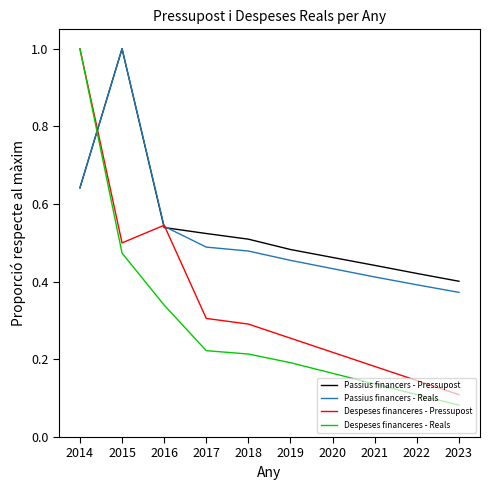

Which series has the largest total across all categories?

Passius financers - Pressupost